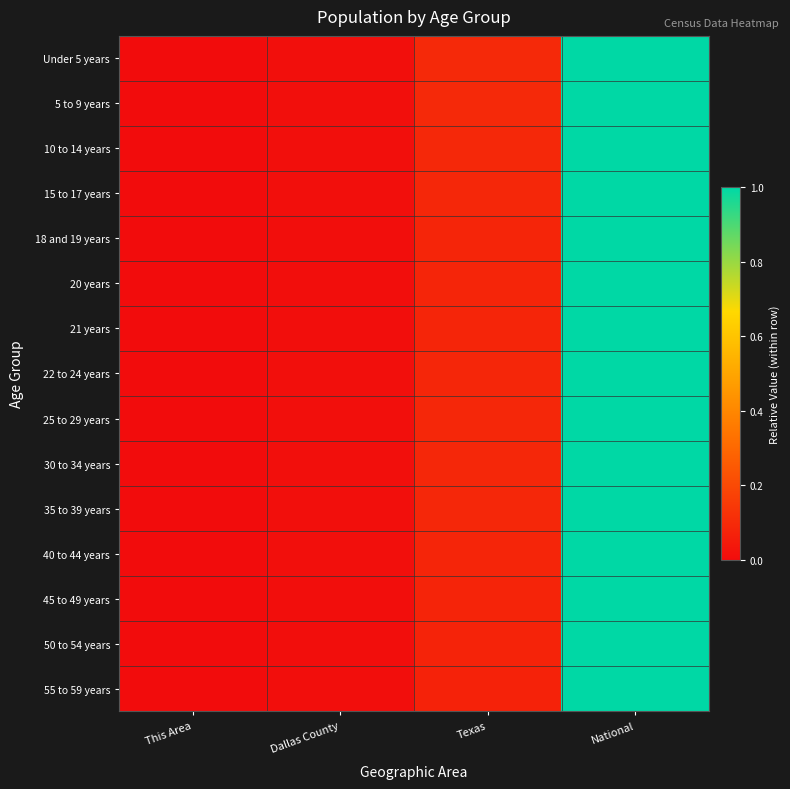

How many data points does each series have?

4